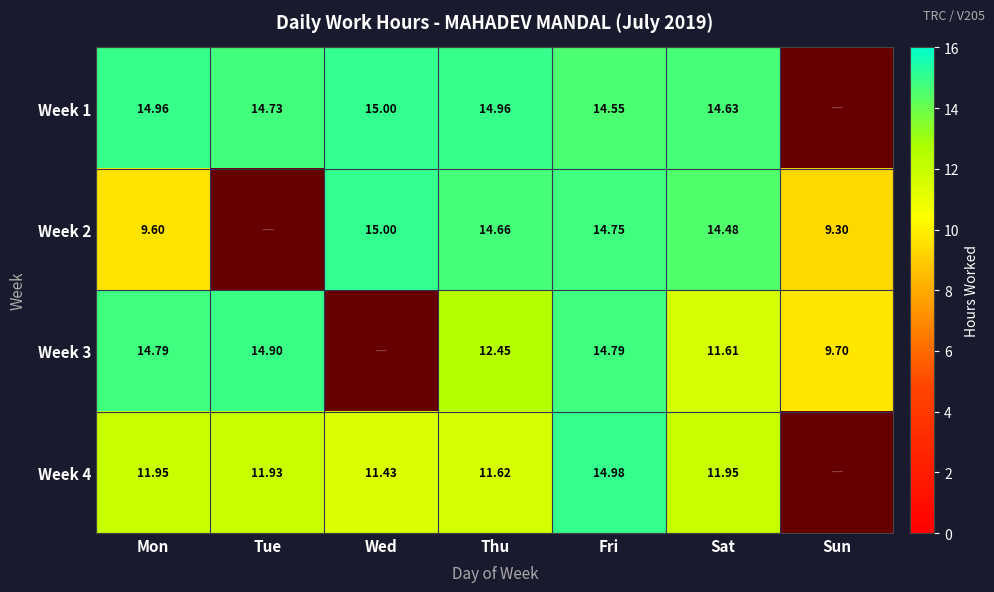

Is the value of Week 4 at Wed greater than the value of Week 1 at Fri?

No